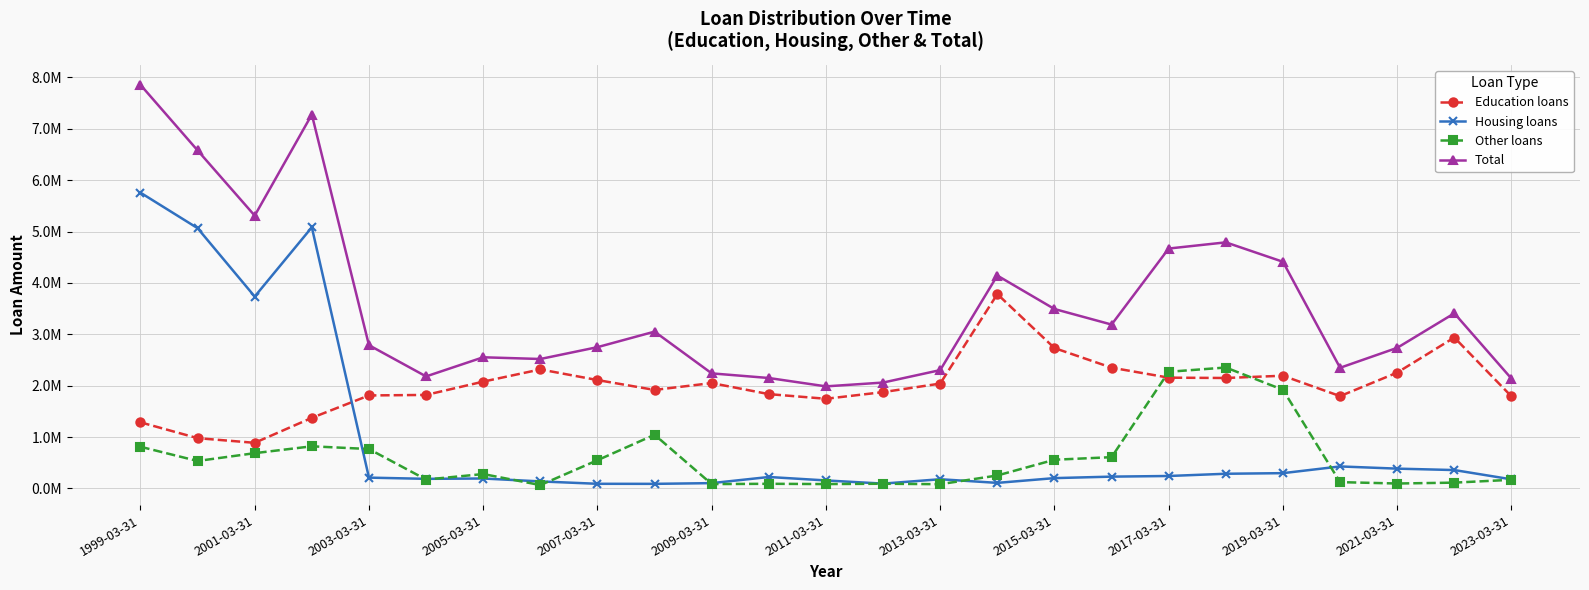

What are all the series names shown in the legend?

Education loans, Housing loans, Other loans, Total